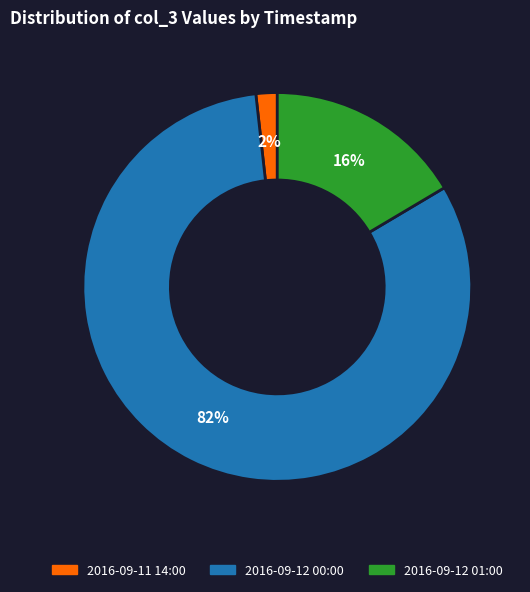

Combined, do 2016-09-11 14:00 and 2016-09-12 01:00 account for over 50%?

No